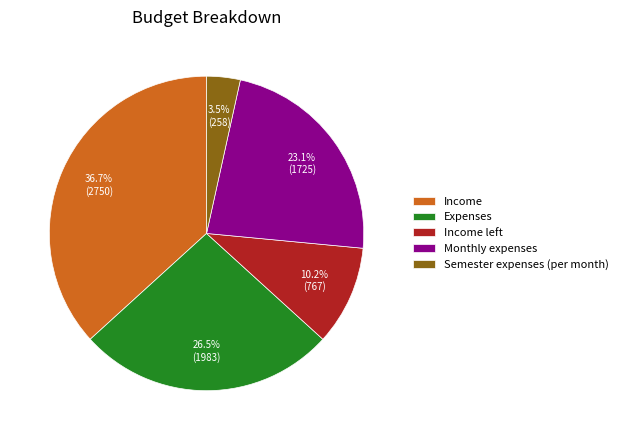

Which category has the smallest portion of the pie?

Semester expenses (per month)